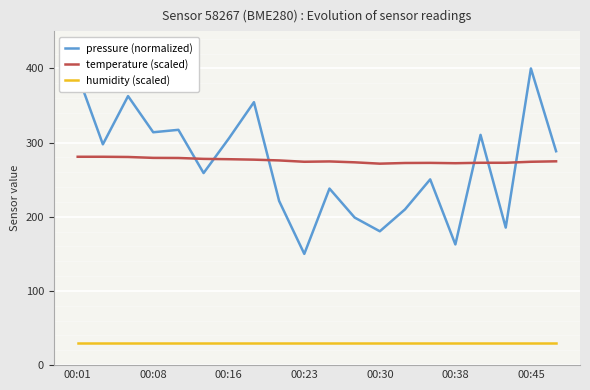

Is it true that temperature (scaled) equals 176.5 at 00:30?

False